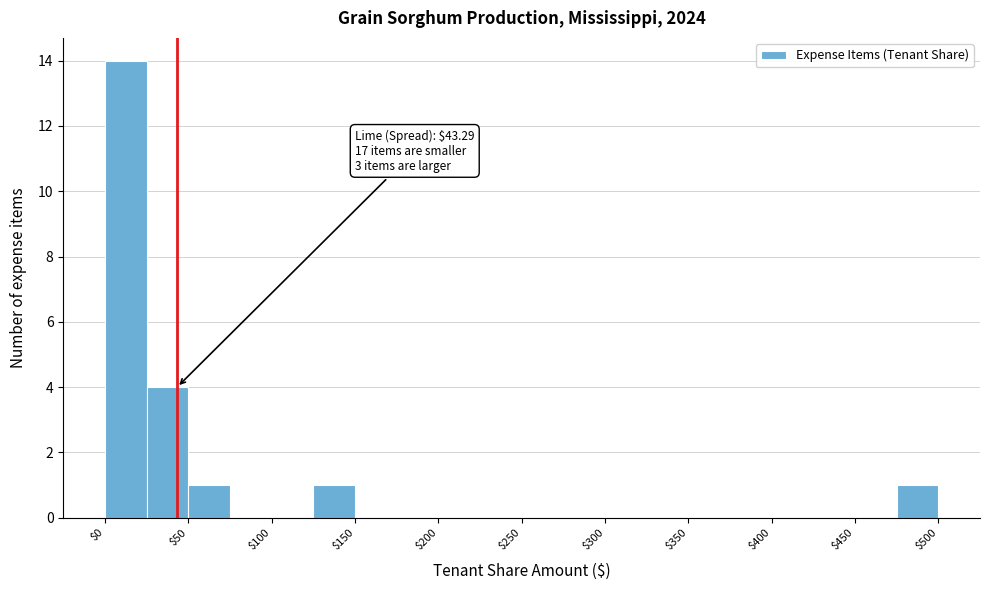

Which range on the x-axis has the tallest bar?

0 to 25